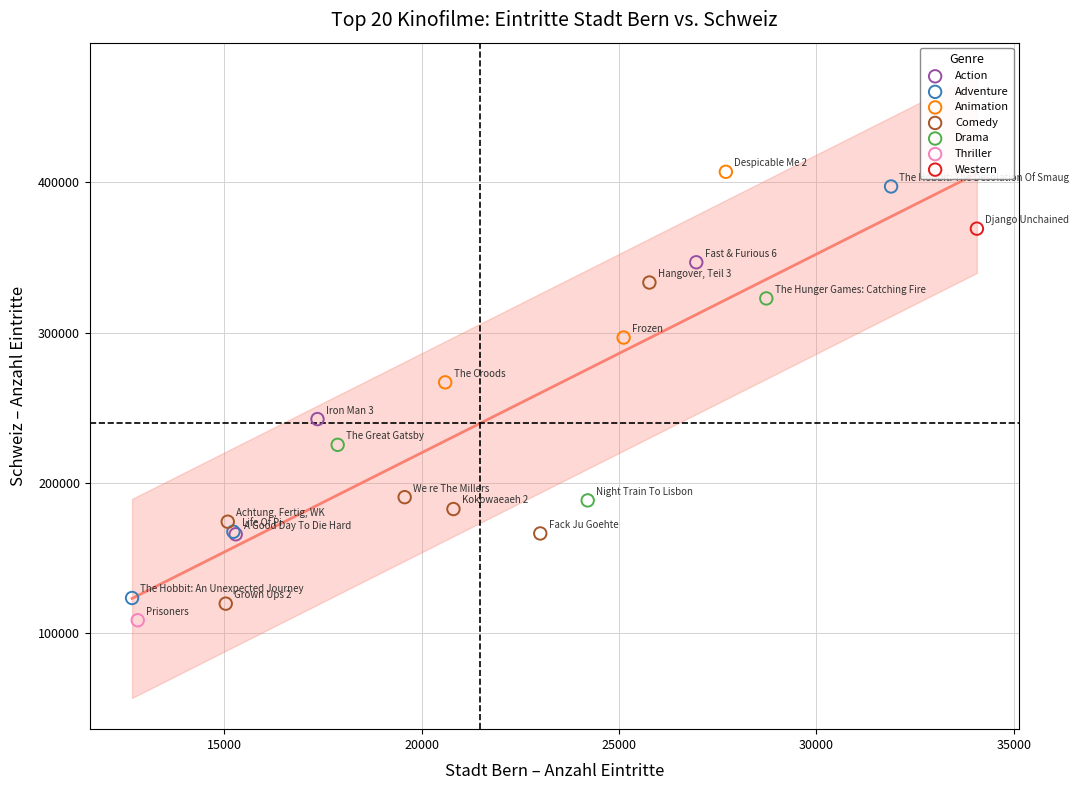

What are all the series names shown in the legend?

Action, Adventure, Animation, Comedy, Drama, Thriller, Western